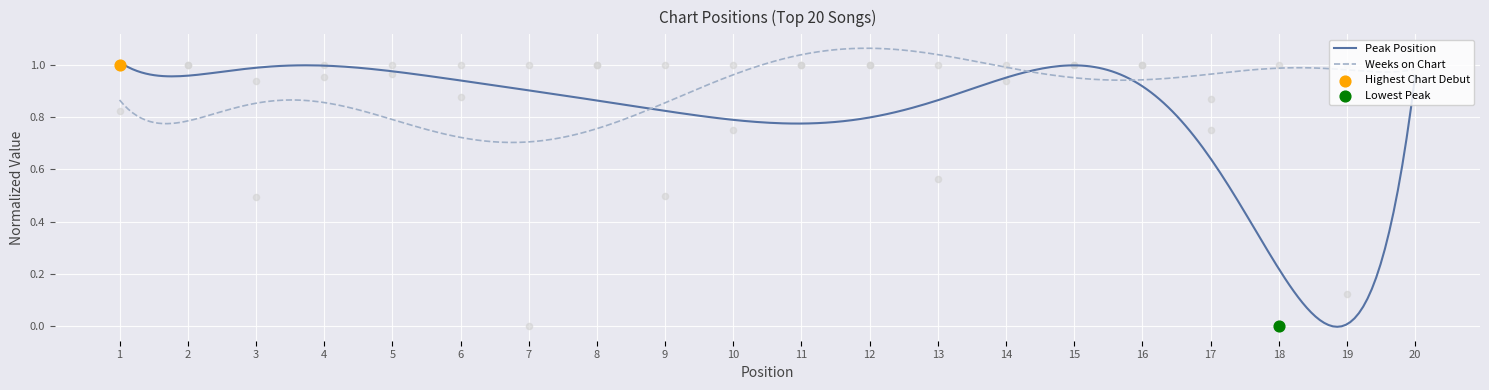

Which series has the widest spread of Y values?

Weeks on Chart